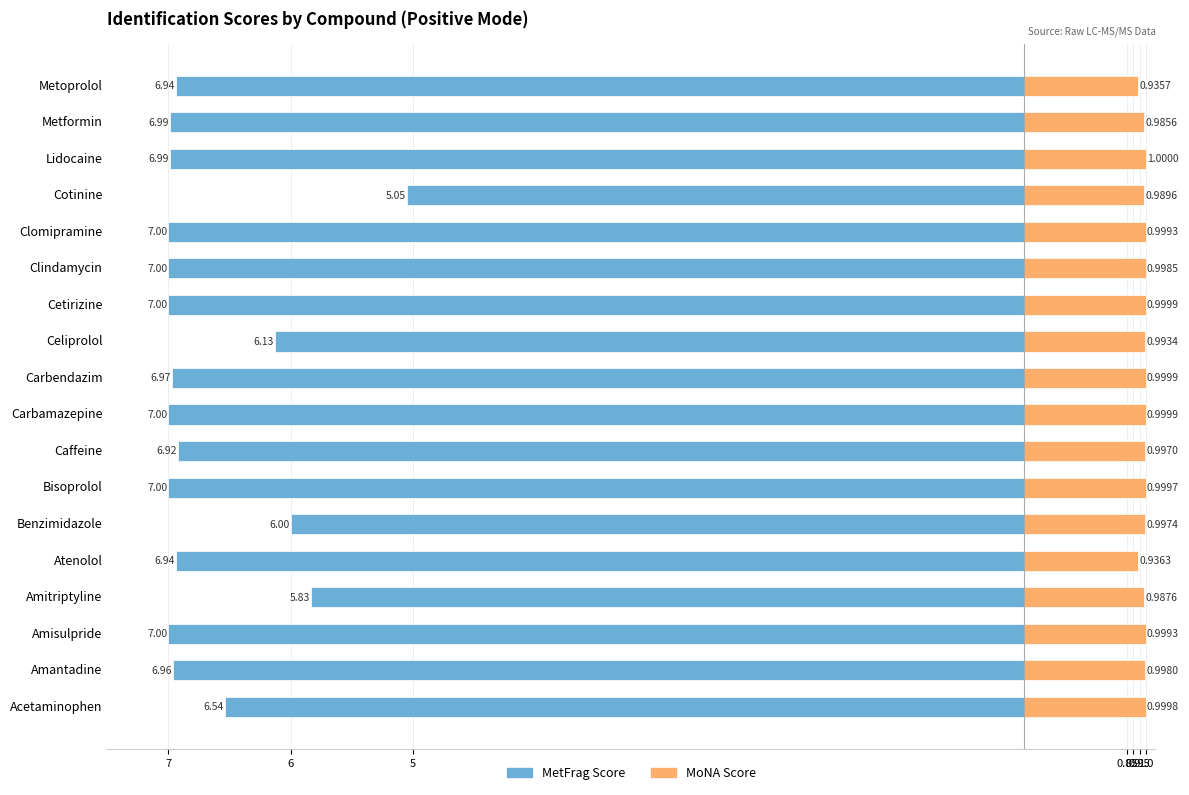

What are all the series names shown in the legend?

MetFrag Score, MoNA Score